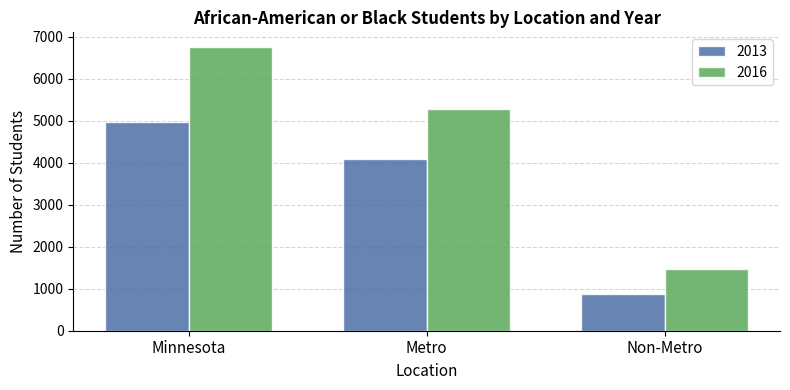

List the series in order of their peak value, lowest first.

2013, 2016